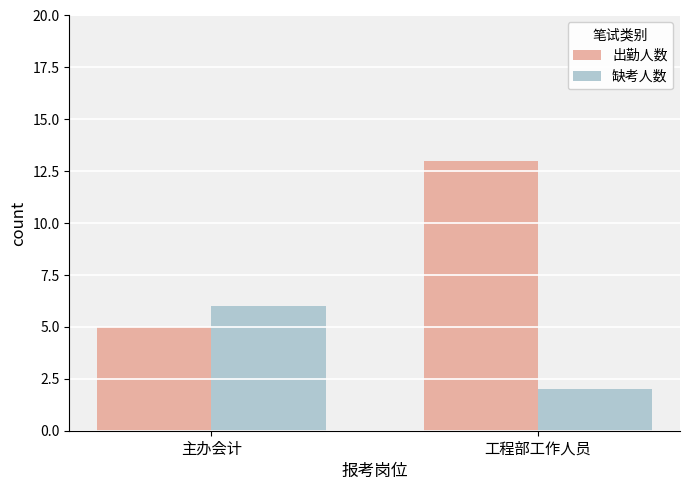

What is the value of the 缺考人数 bar at the 1st from the left?

6